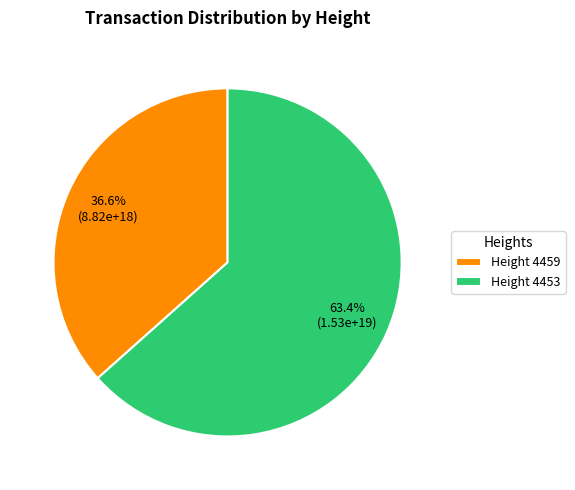

Does any single category account for the majority?

Yes